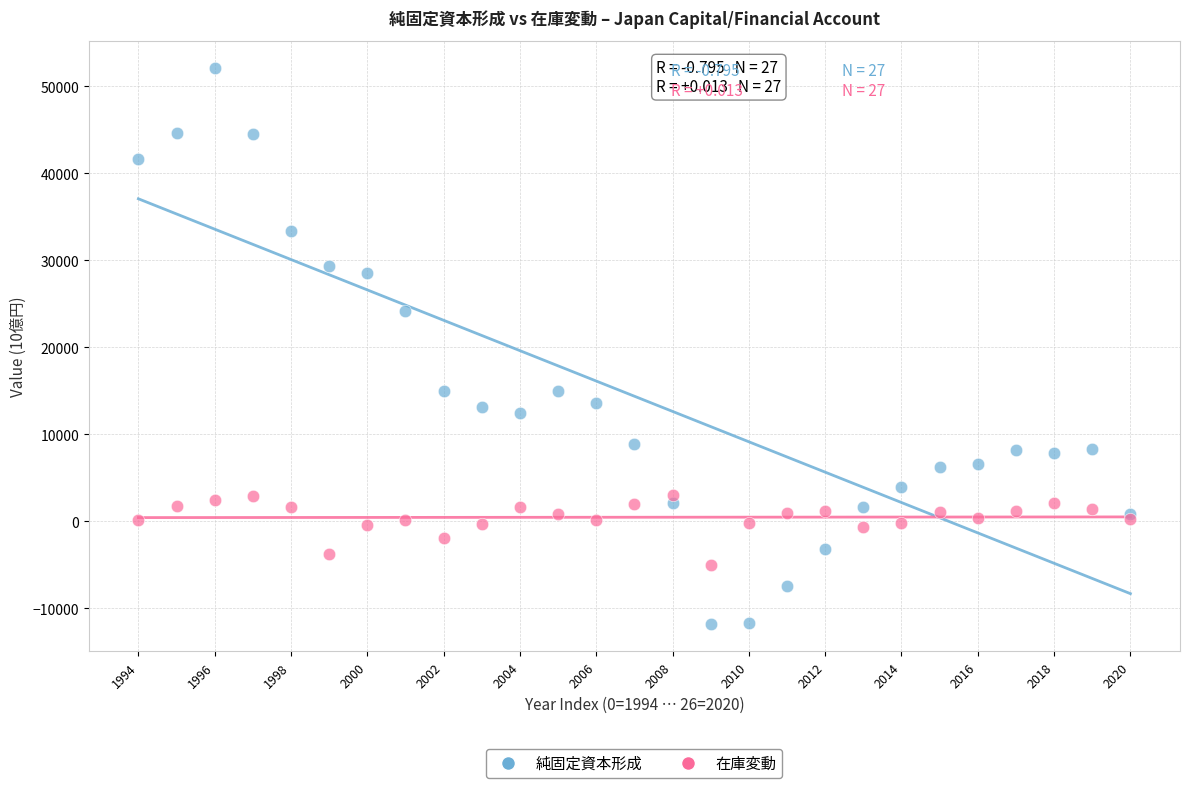

What are all the series names shown in the legend?

純固定資本形成, 在庫変動